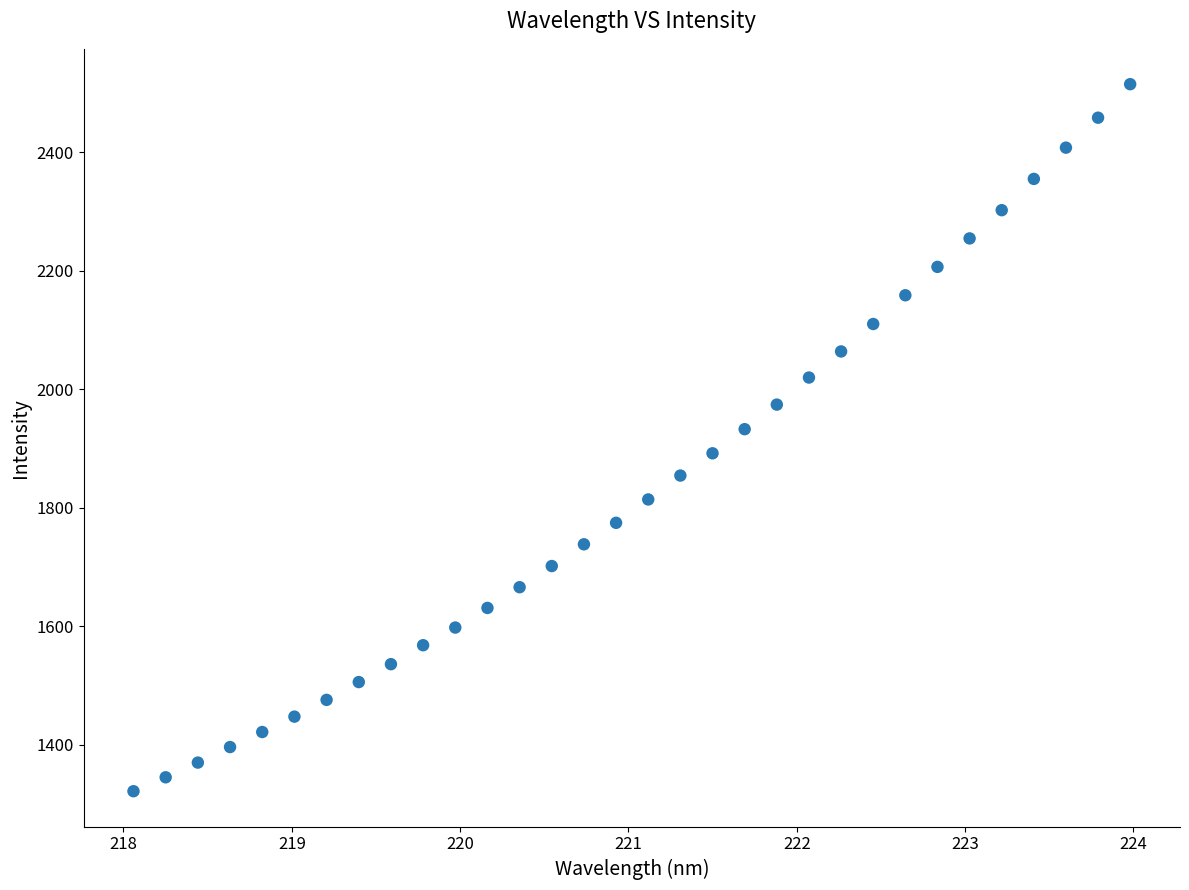

What is the range of X values (max minus min)?

5.9